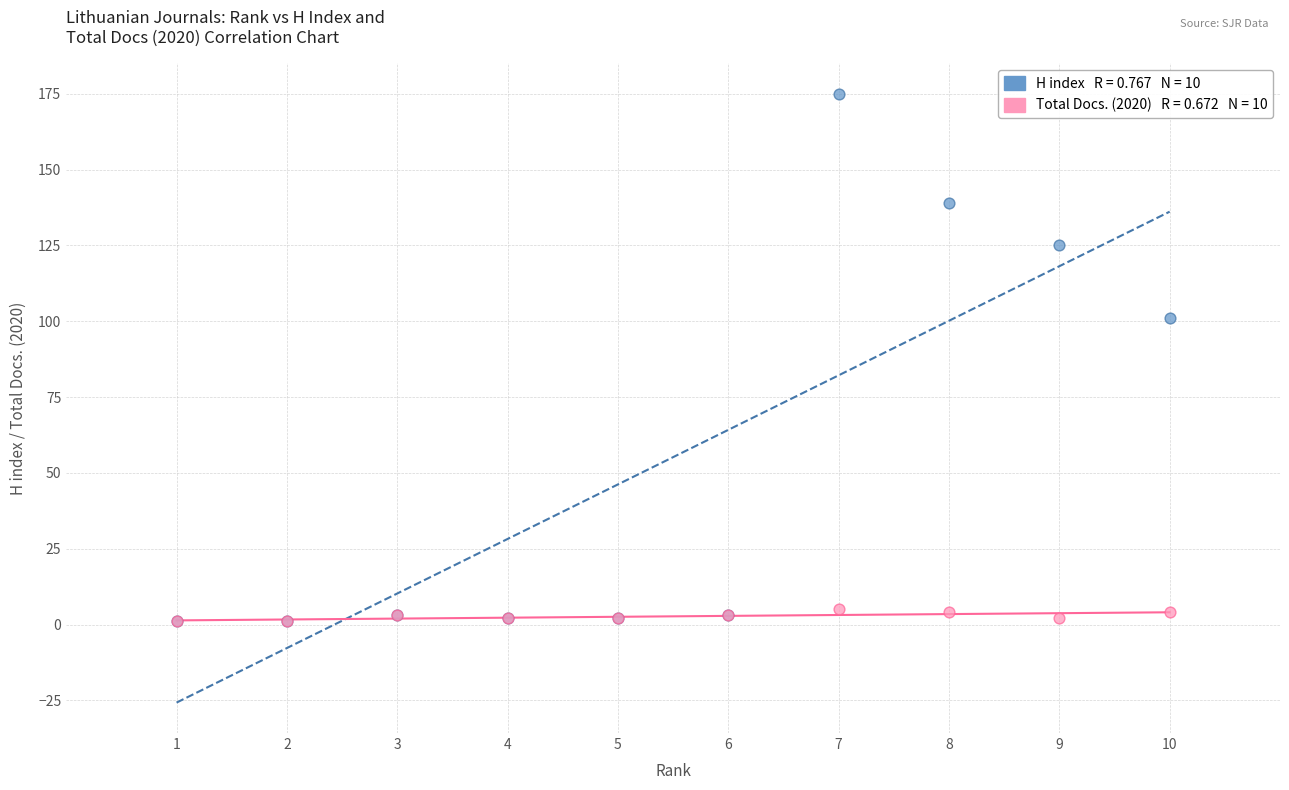

Across all series, what Y value is closest to 88?

101